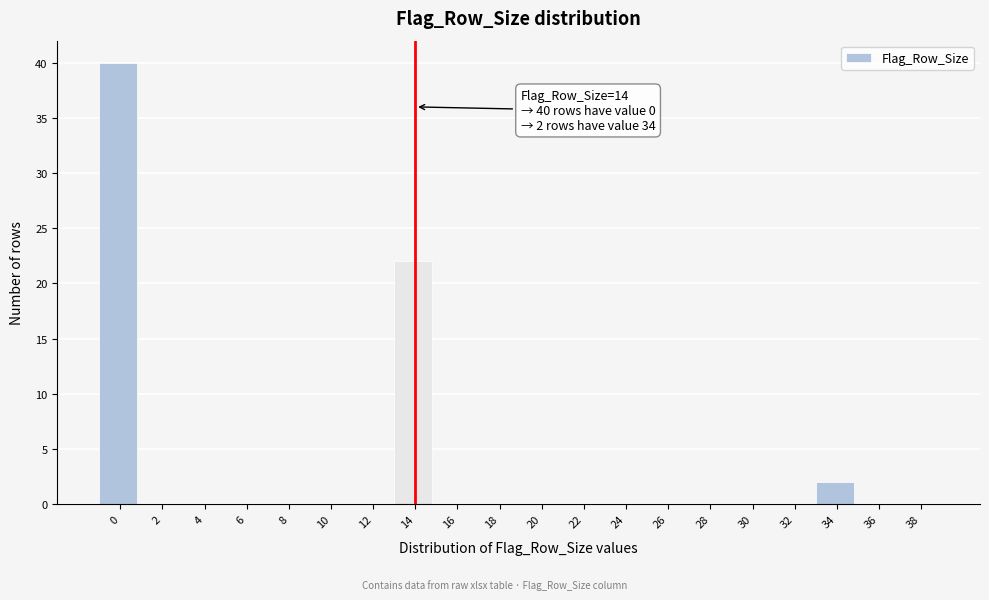

Which range on the x-axis has the tallest bar?

-1 to 1